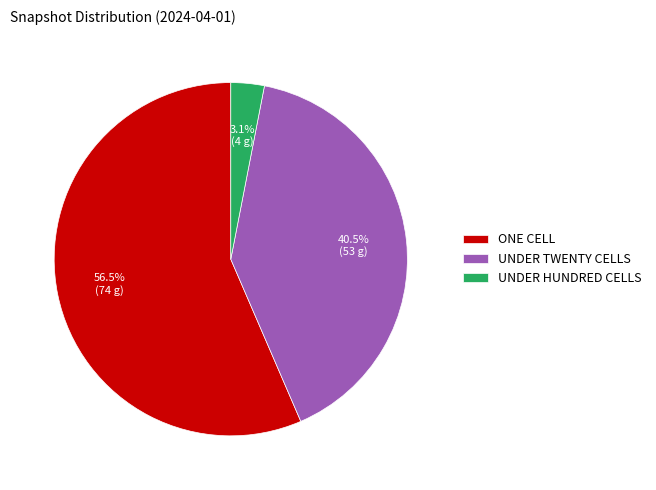

Rank the categories by value from highest to lowest.

ONE CELL, UNDER TWENTY CELLS, UNDER HUNDRED CELLS